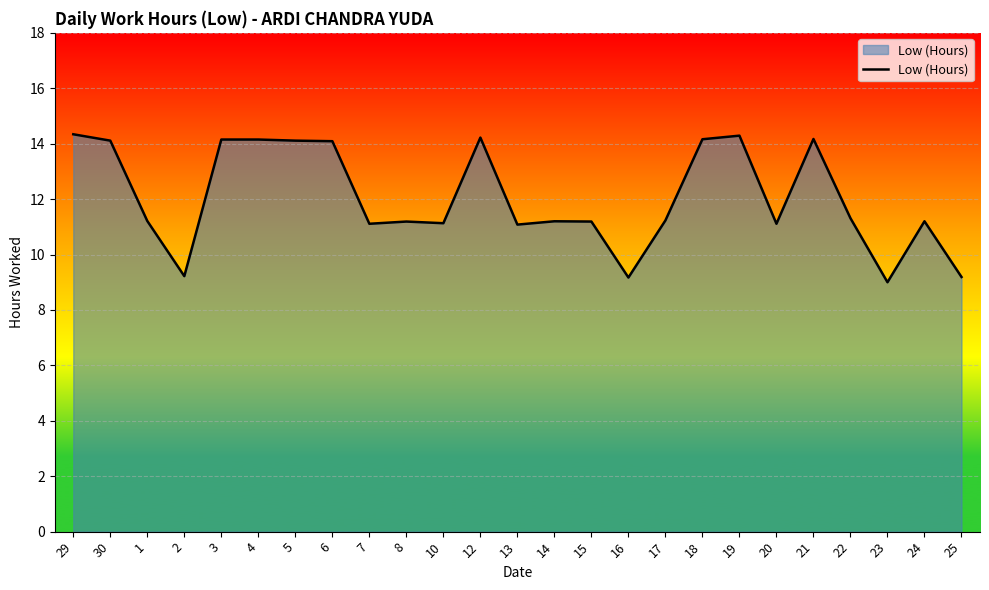

How many series are shown in this chart?

1